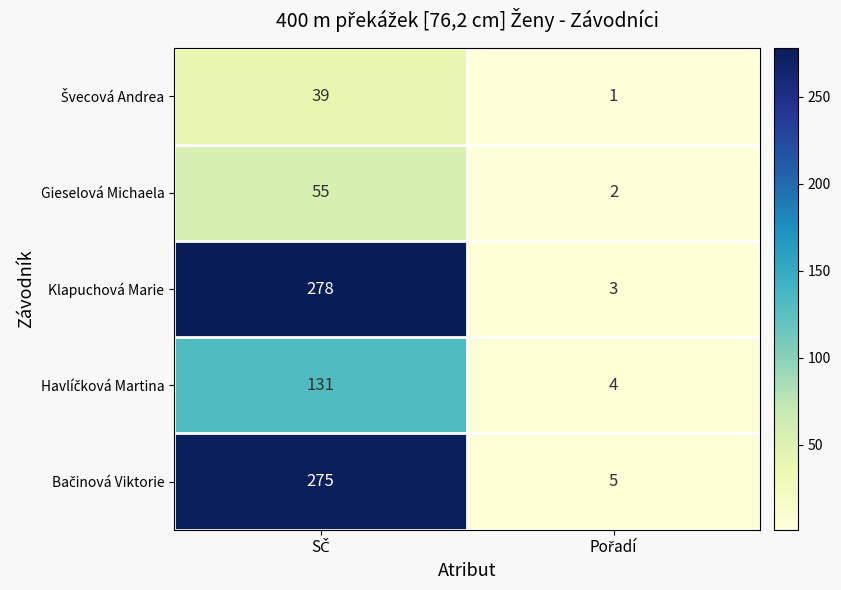

Which series has the largest total across all categories?

Klapuchová Marie